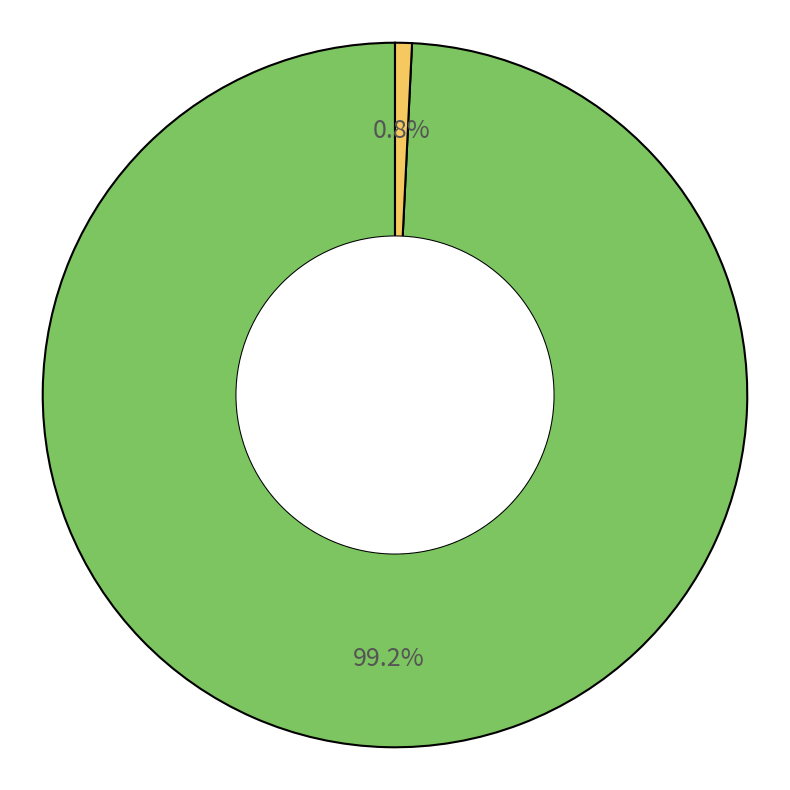

How many segments does this pie chart have?

2